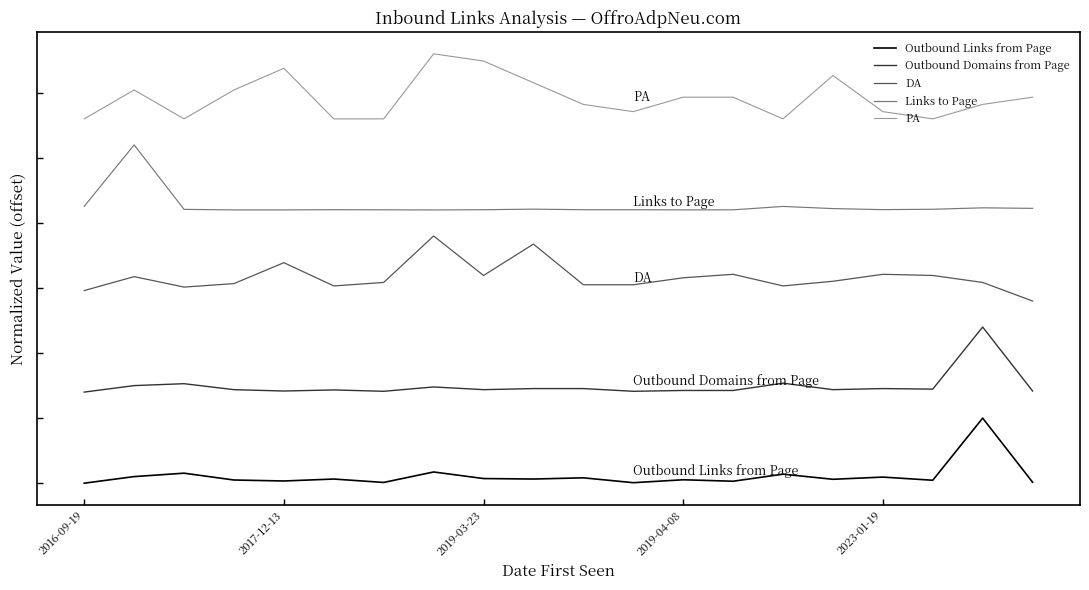

Is this an area chart (filled region under the line)?

No